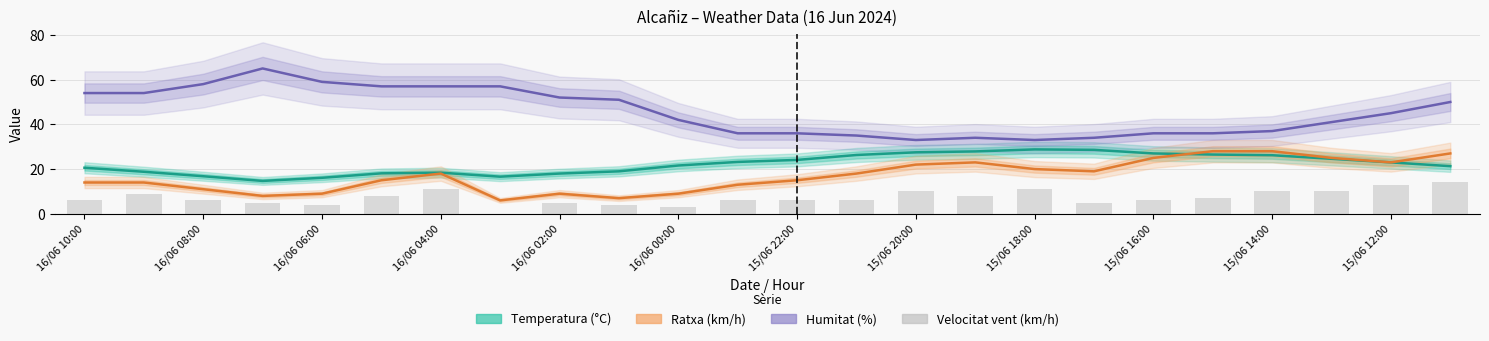

What are all the series names shown in the legend?

Temperatura (ºC), Ratxa (km/h), Humitat (%), Velocitat vent (km/h)